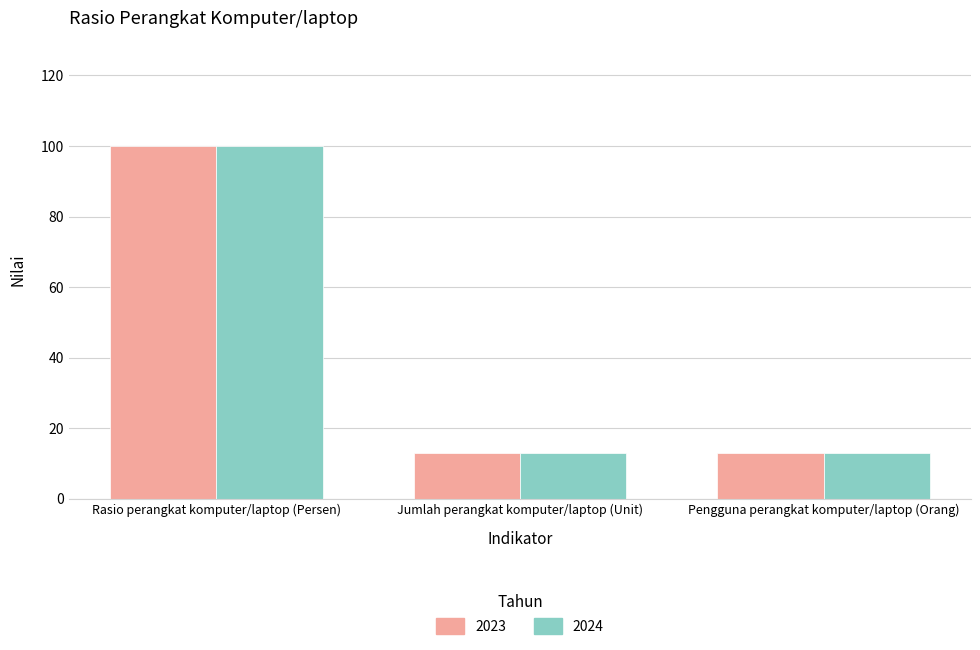

What is the label of the 3rd bar from the right?

Rasio perangkat komputer/laptop (Persen)